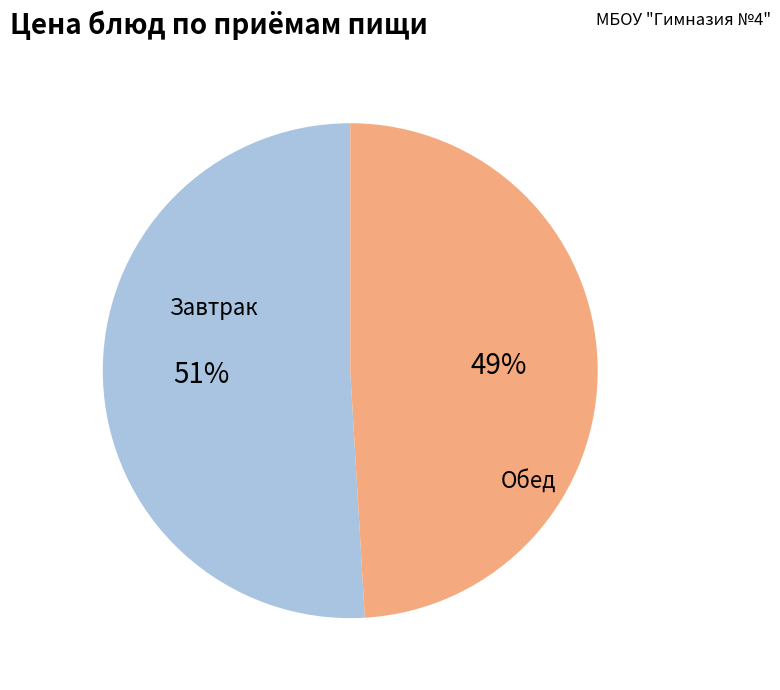

To the nearest percent, what is the average slice percentage?

50%